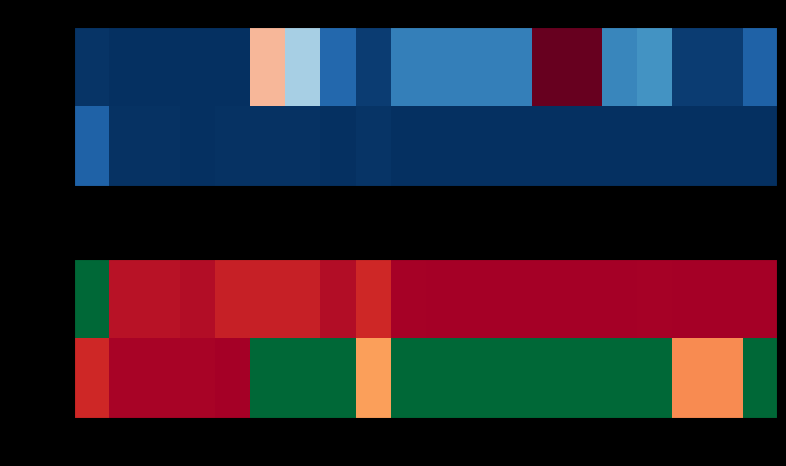

The Seria 2 series shows 0 at 20. True or false?

True